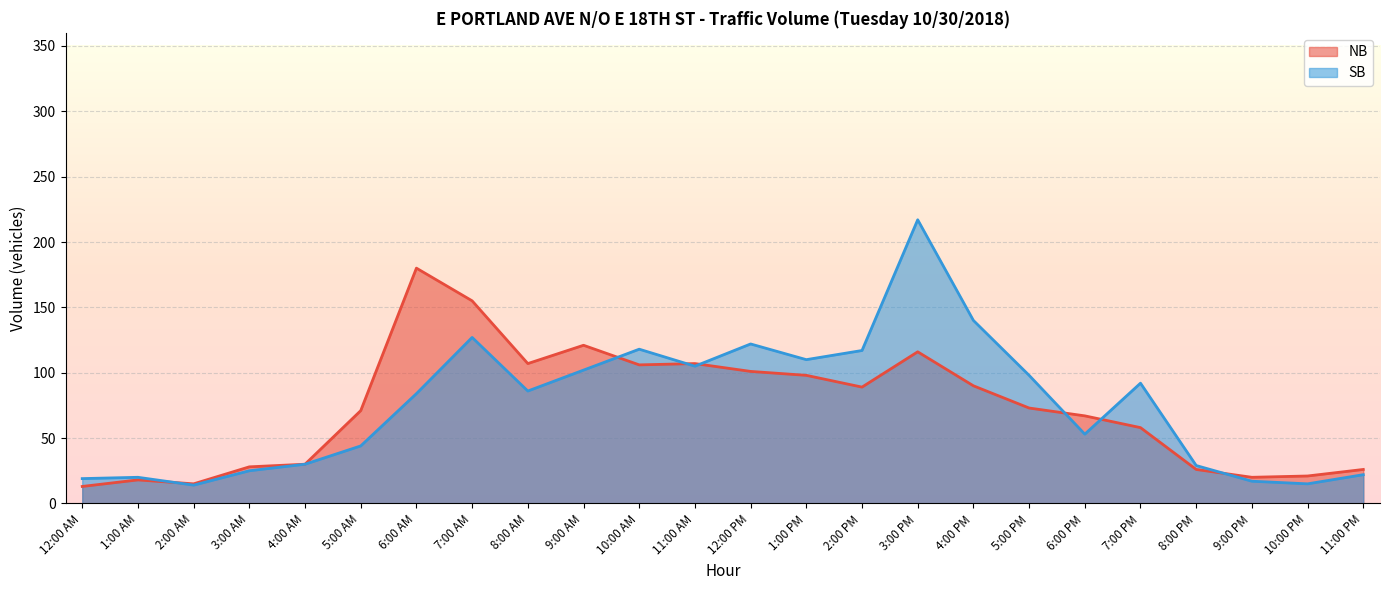

At which label does NB reach its minimum?

12:00 AM